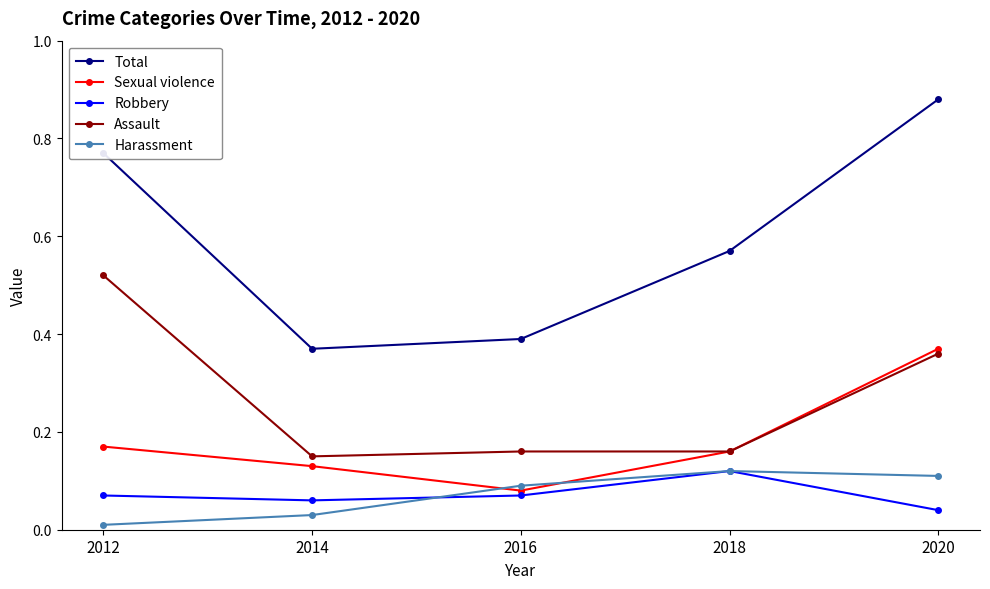

Which series has the widest spread of values?

Total